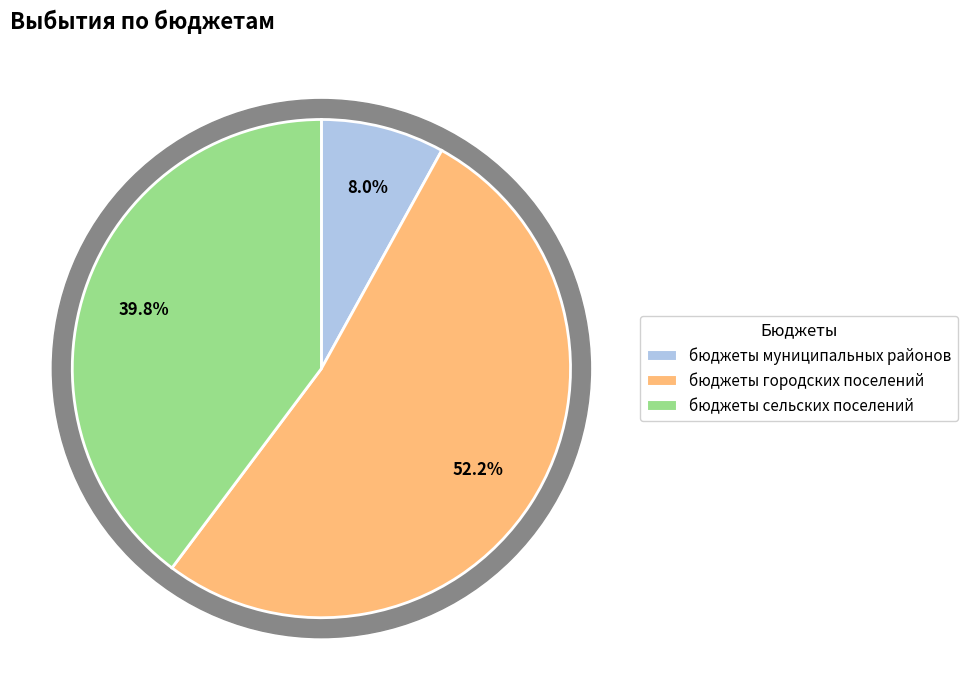

Is there any slice that represents more than half of the pie?

Yes